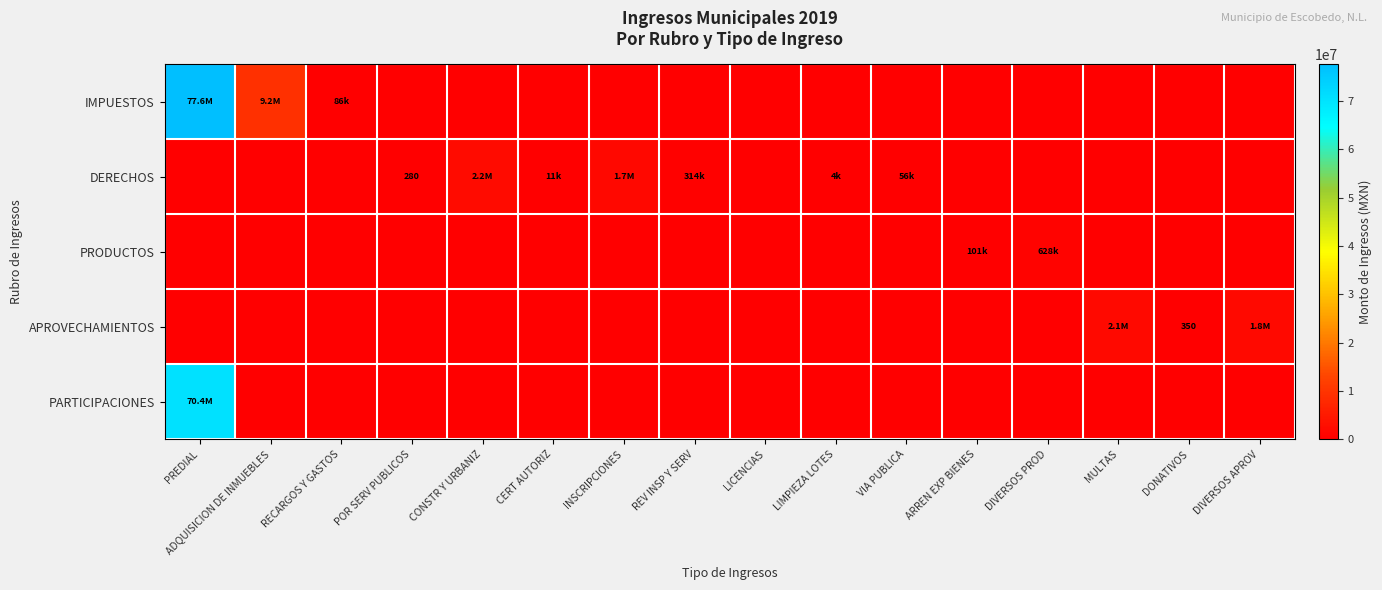

True or false: PRODUCTOS has a value of 363104.5 at MULTAS.

False